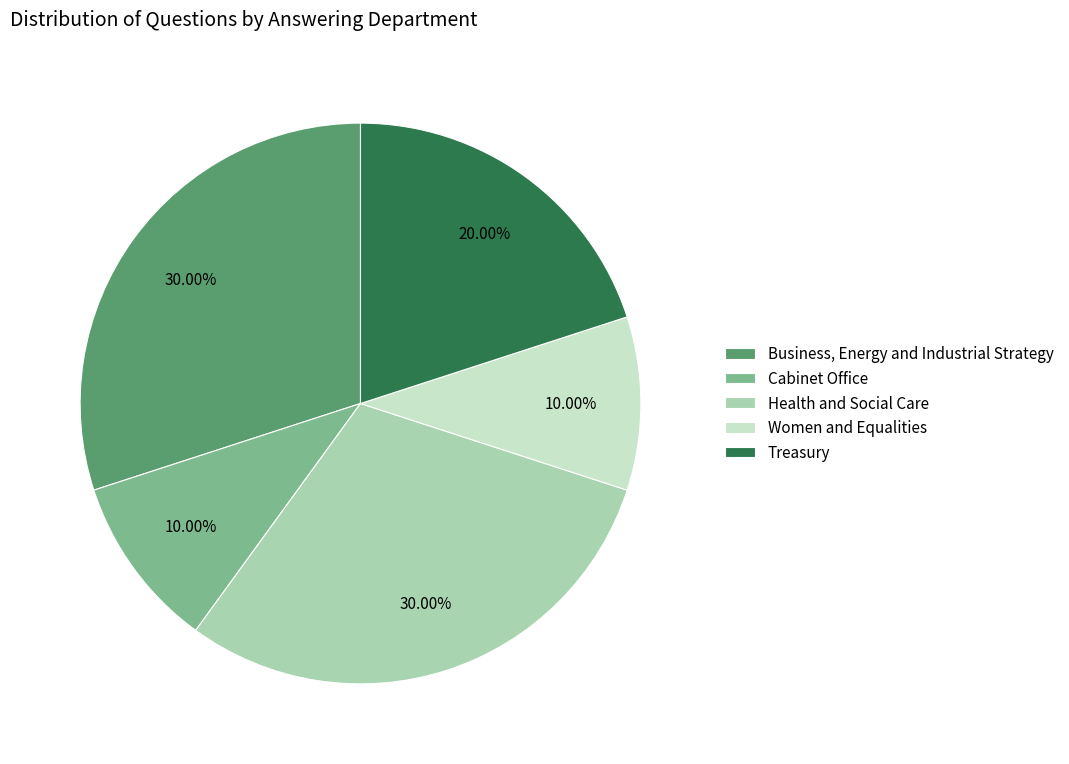

Does Women and Equalities account for over 50% of the chart?

No